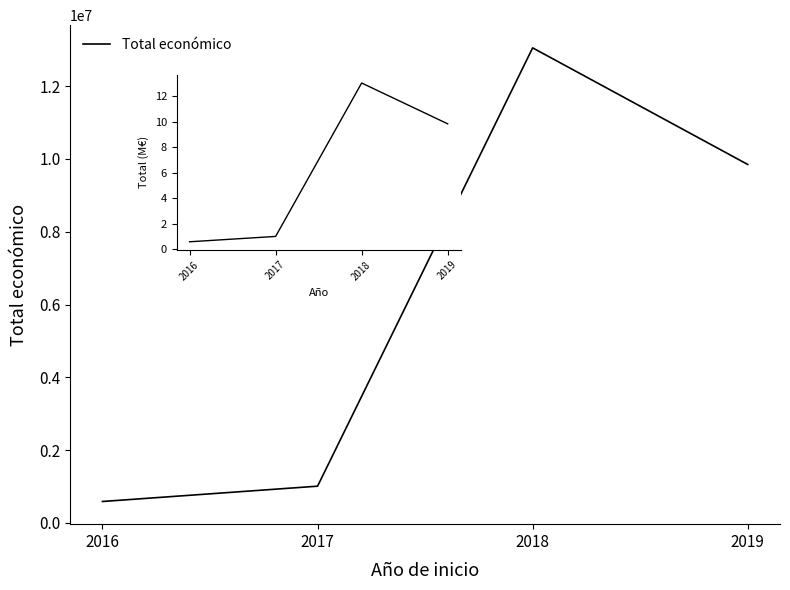

Approximately how many times larger is the value at 2019 compared to 2018?

0.8